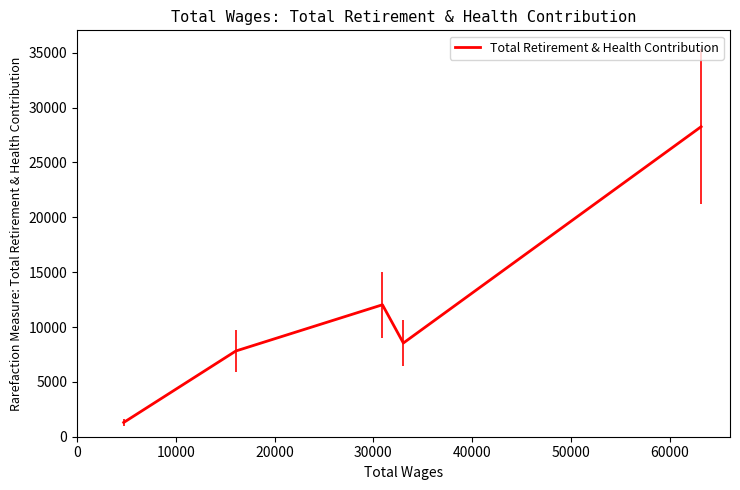

What is the difference between the second highest and second lowest values?

4214